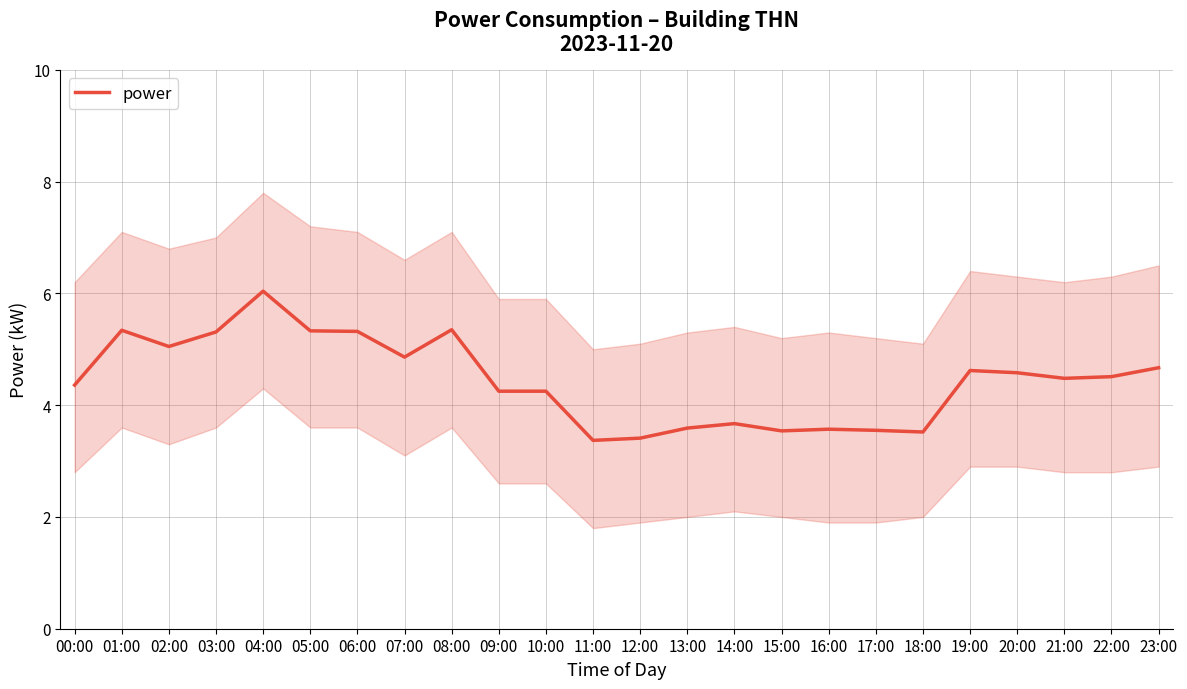

Read the value at 04:00.

6.0